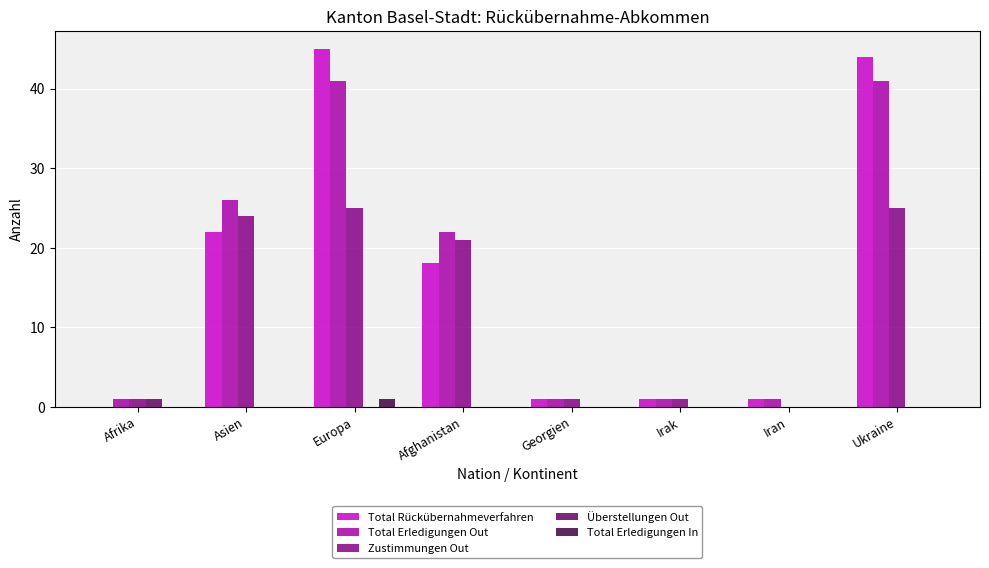

Is the value of Überstellungen Out at Europa greater than the value of Total Erledigungen In at Europa?

No